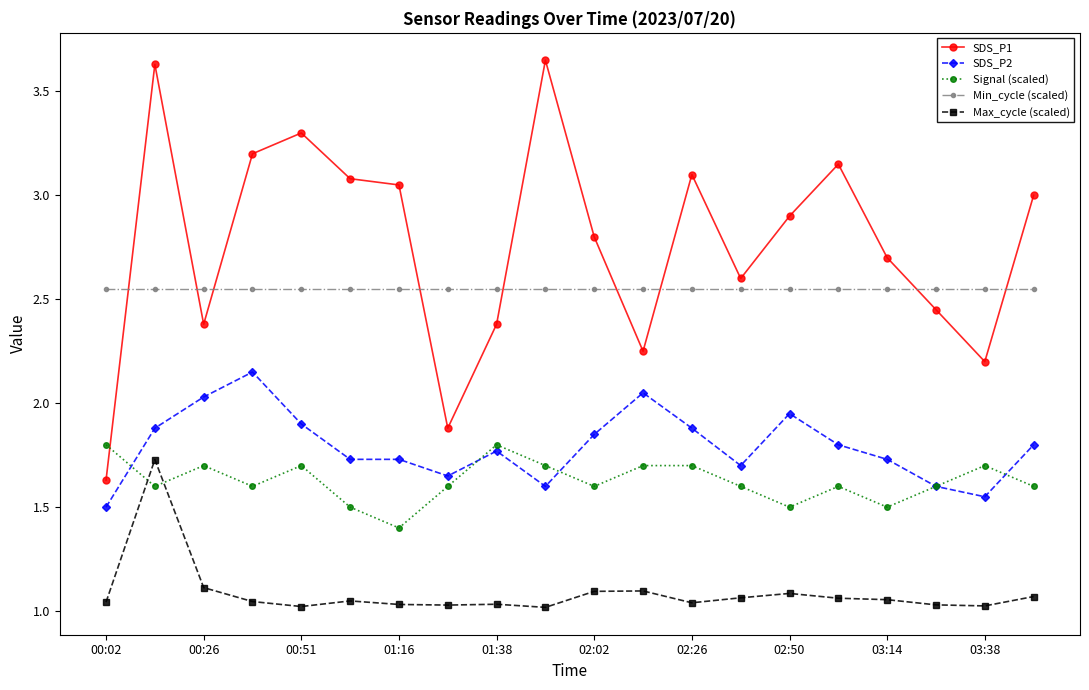

True or false: Signal (scaled) and Min_cycle (scaled) intersect in this chart.

False